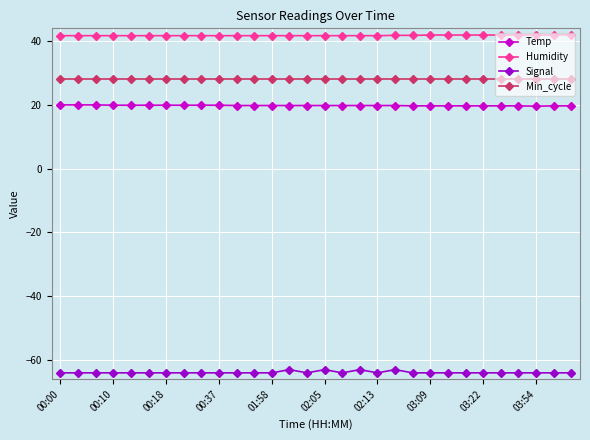

List the series in order of their peak value, highest first.

Humidity, Min_cycle, Temp, Signal